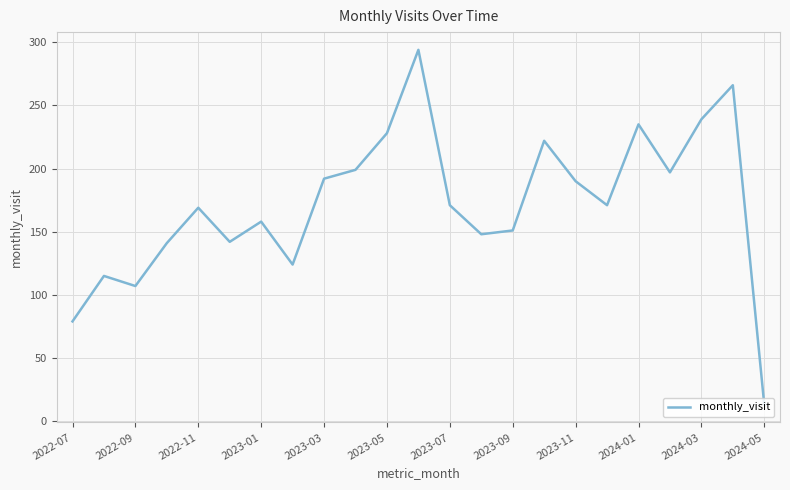

What is the maximum value shown in the chart?

294